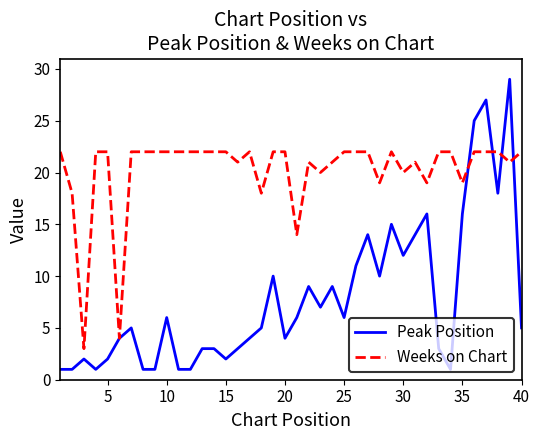

Which series has the widest spread of values?

Peak Position